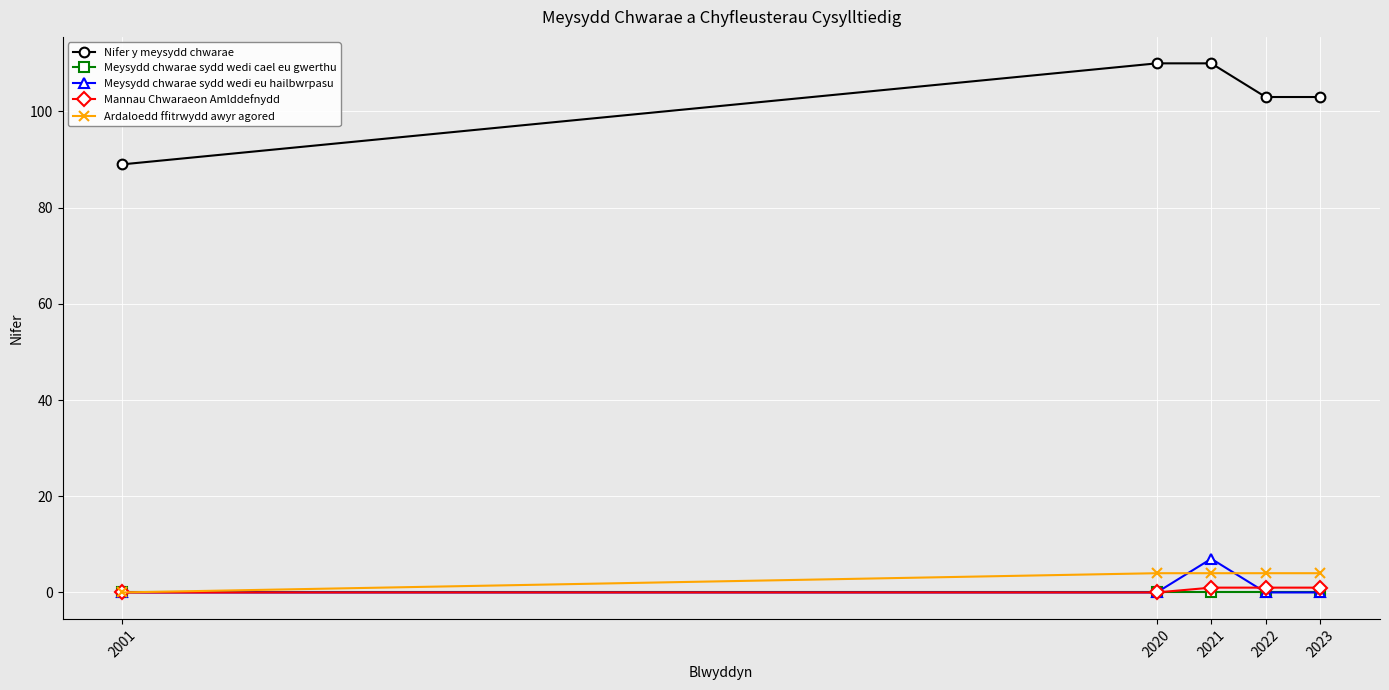

Reading right to left, extract all data points from this chart.

Nifer y meysydd chwarae: 103	103	110	110	89
Meysydd chwarae sydd wedi cael eu gwerthu: 0	0	0	0	0
Meysydd chwarae sydd wedi eu hailbwrpasu: 0	0	7	0	0
Mannau Chwaraeon Amlddefnydd: 1	1	1	0	0
Ardaloedd ffitrwydd awyr agored: 4	4	4	4	0